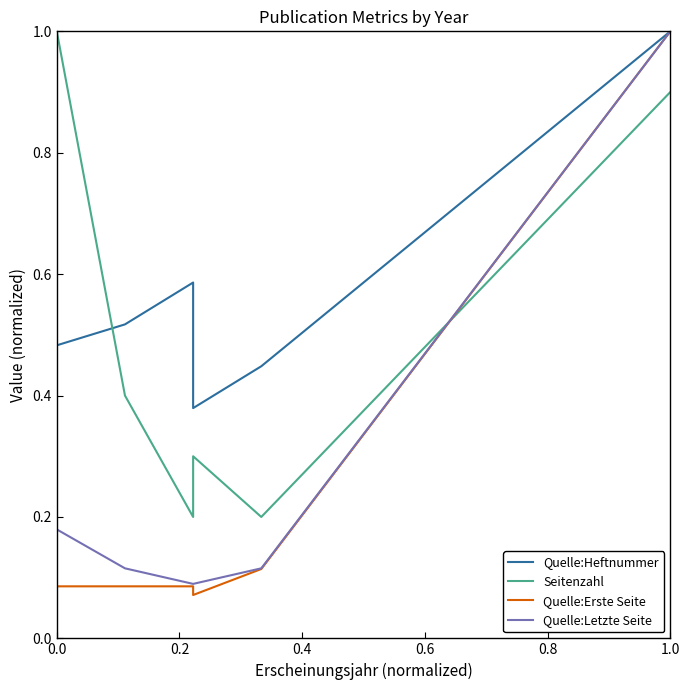

How many lines are shown in the chart?

4